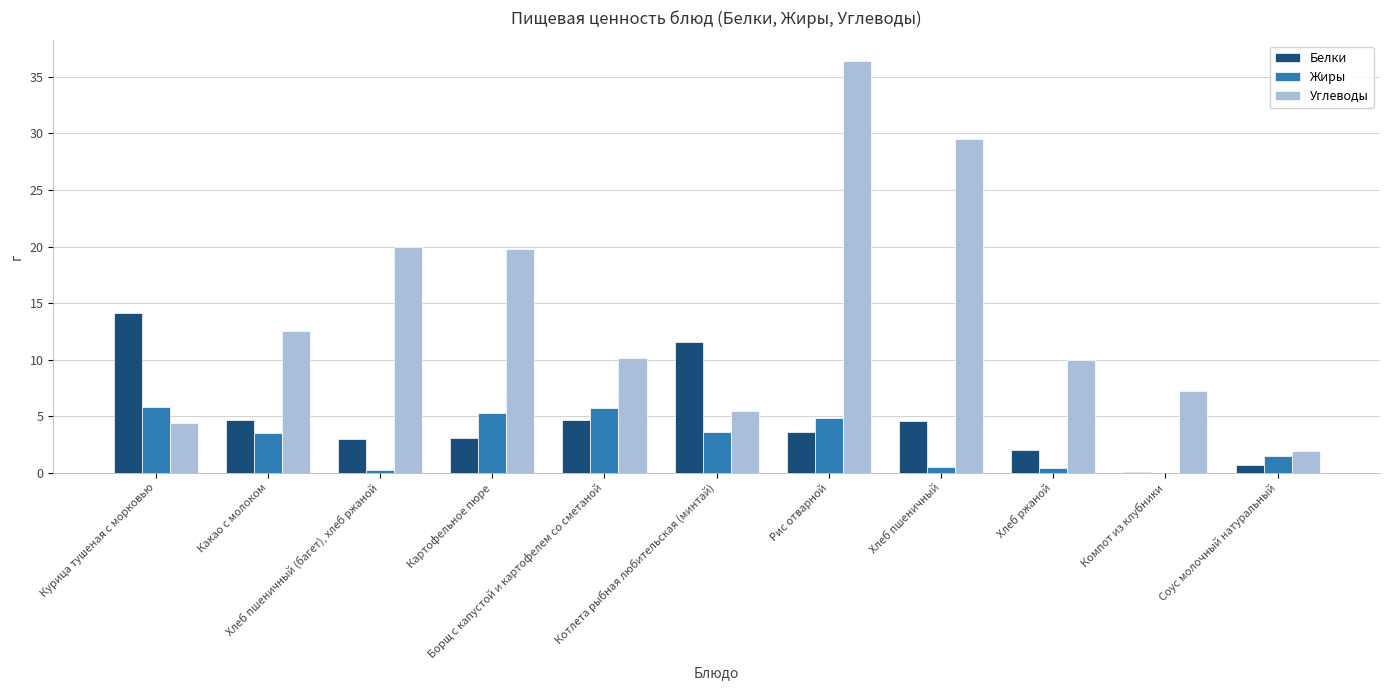

What is the greatest value displayed?

36.4